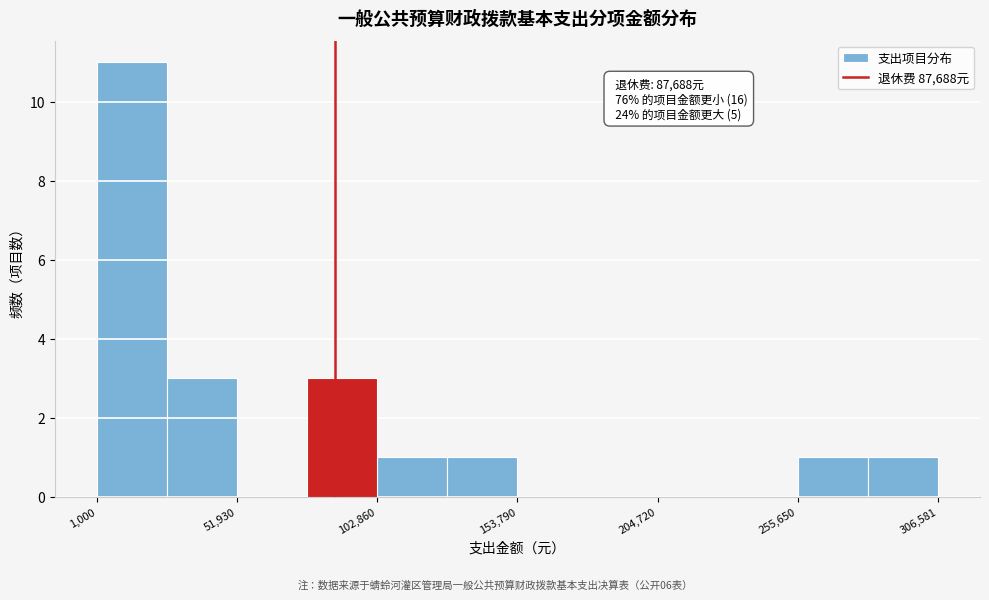

Read against the x-axis, roughly where is the centre of the tallest bar?

10000